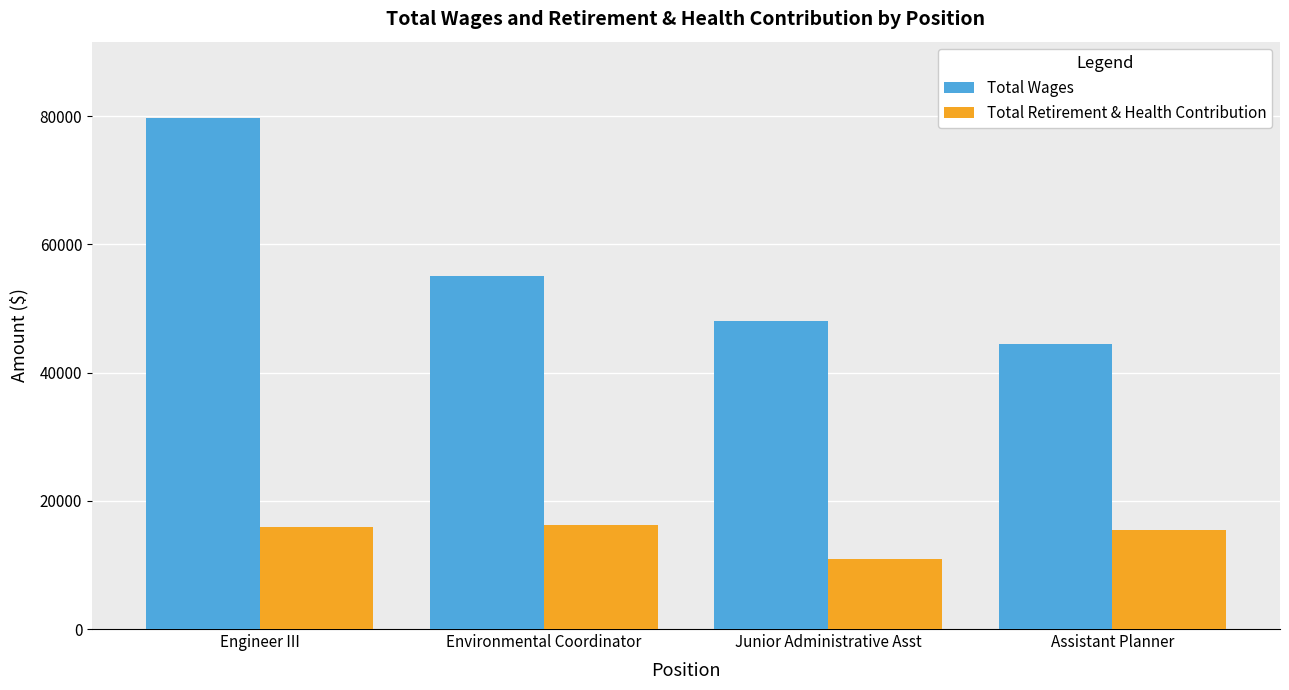

Which series changed the most between Engineer III and Junior Administrative Asst?

Total Wages